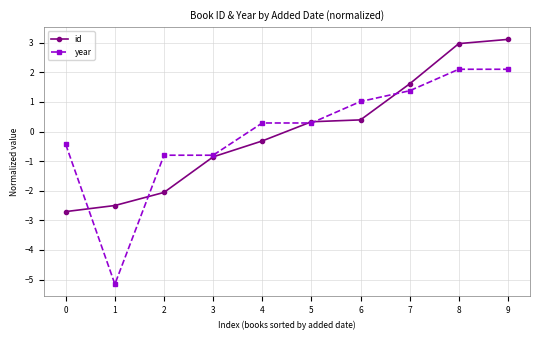

What is the difference between the year values at 6 and 0?

1.5